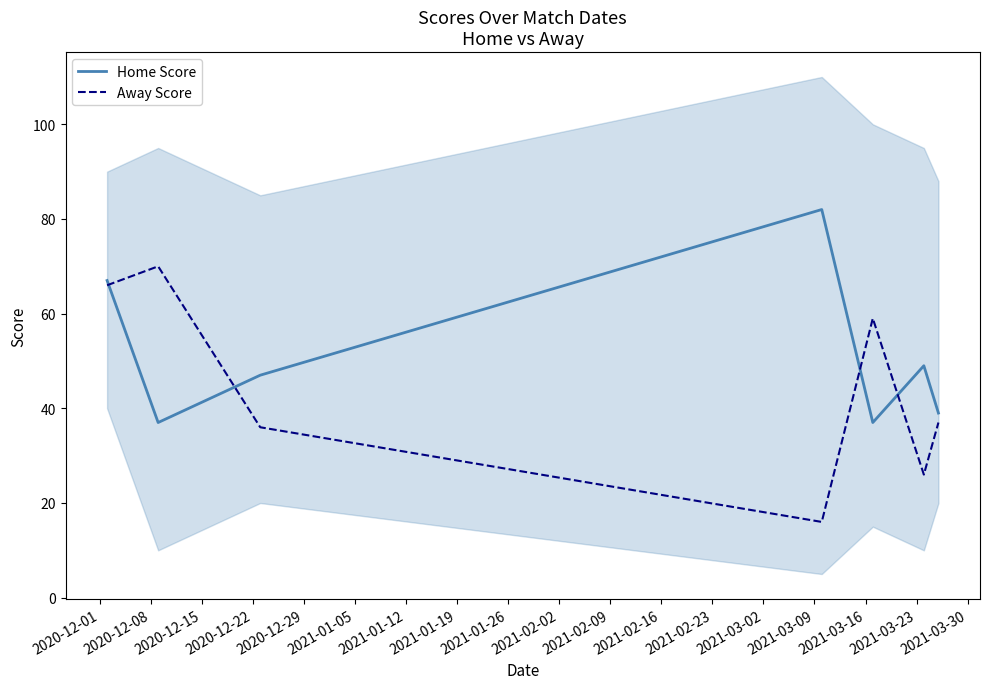

True or false: Away Score has more than 1 points higher than both neighbors.

True